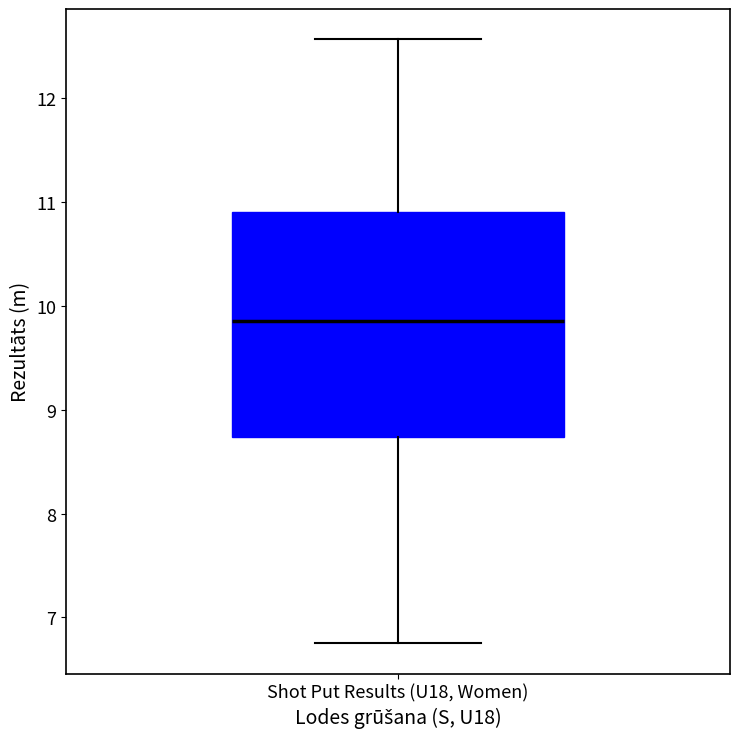

Where does the median line of the box for Shot Put Results (U18, Women) sit on the y-axis? The values are not printed on the chart, so give them approximately, as read against the axis.

9.9